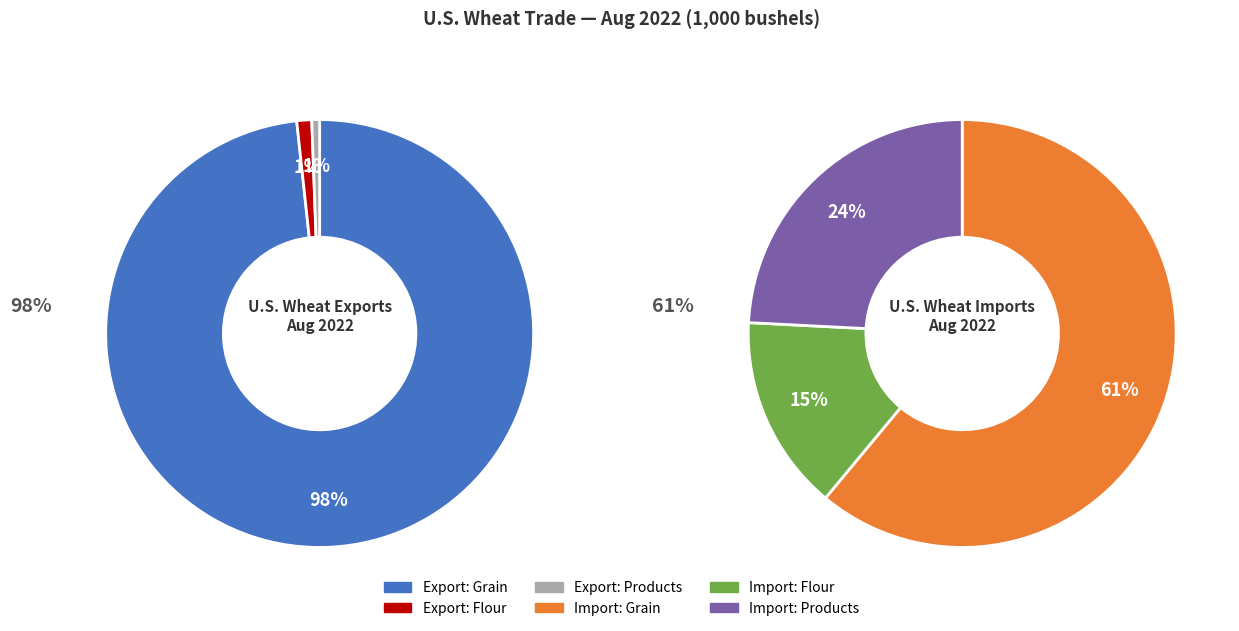

How much of the chart is everything except Imports grain?

93.9%